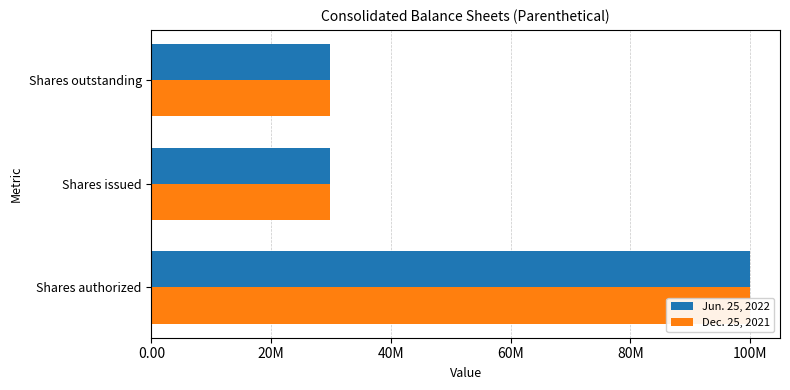

Is it true that Jun. 25, 2022 equals 131430725 at Shares authorized?

False